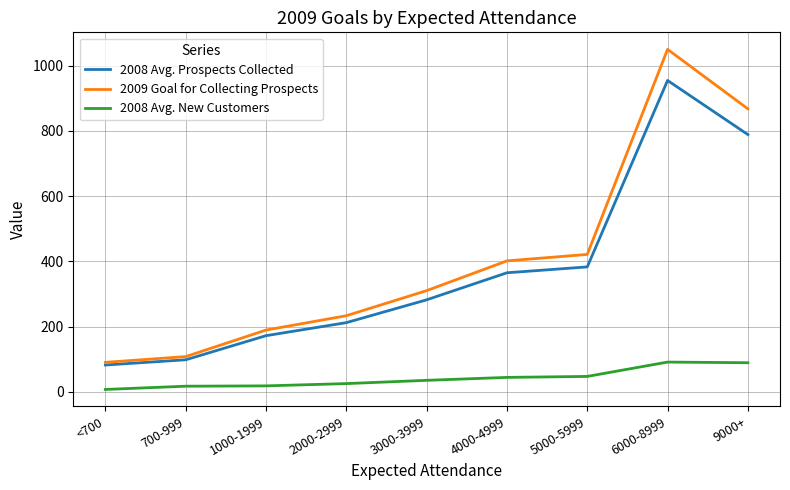

What is the difference between the highest and lowest values at 9000+?

778.9